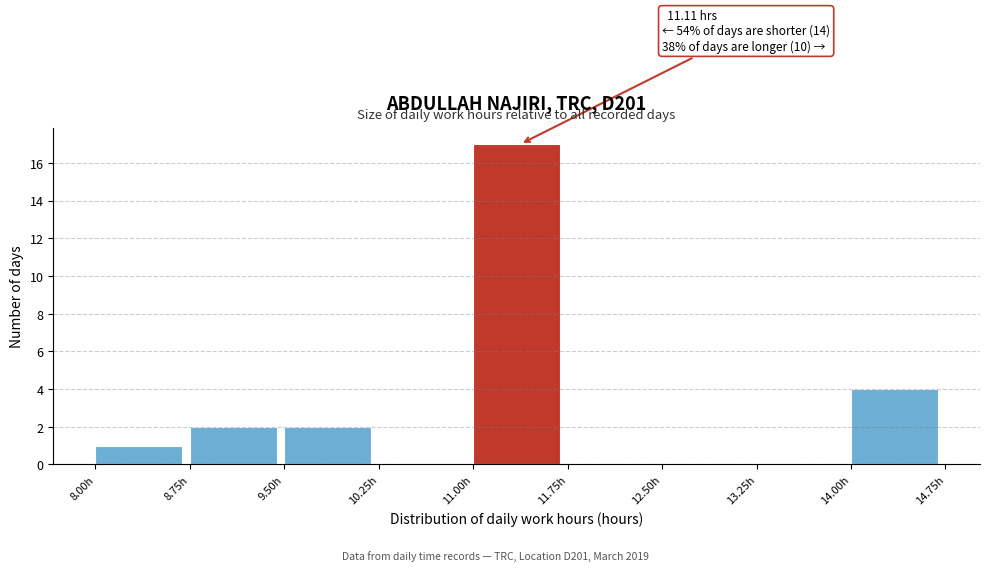

Which range on the x-axis has the tallest bar?

11.00 to 11.75